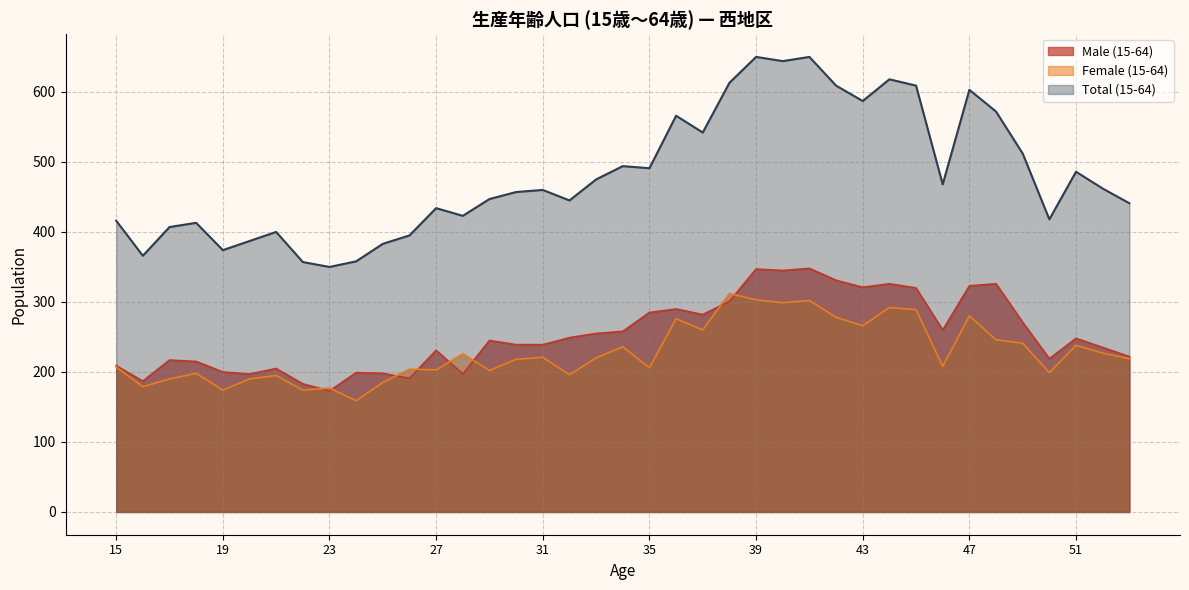

Which series has the largest total across all categories?

Total (15-64)